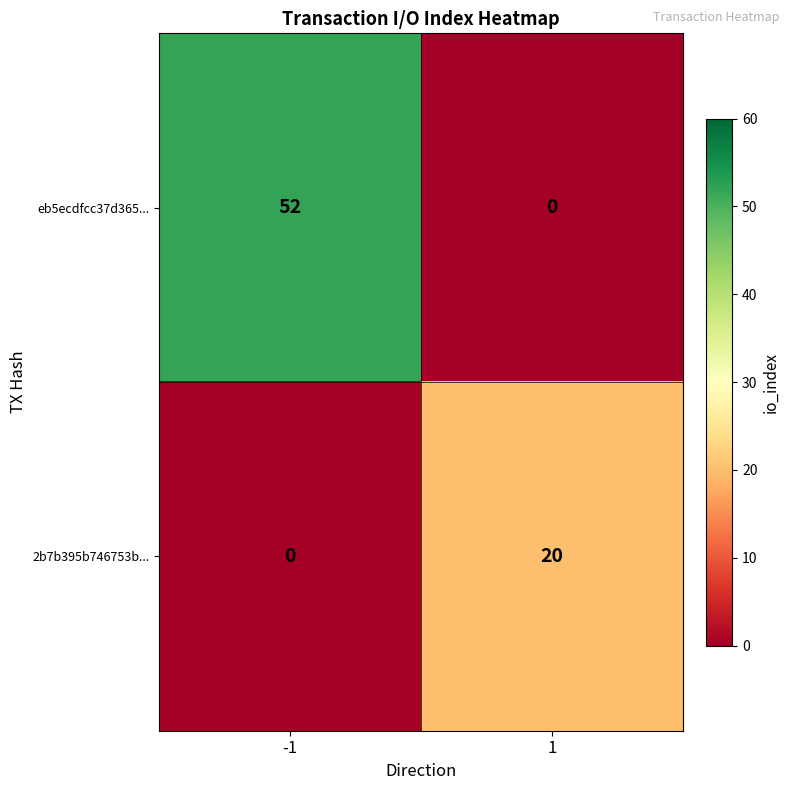

At which category is the sum across all series the highest?

-1